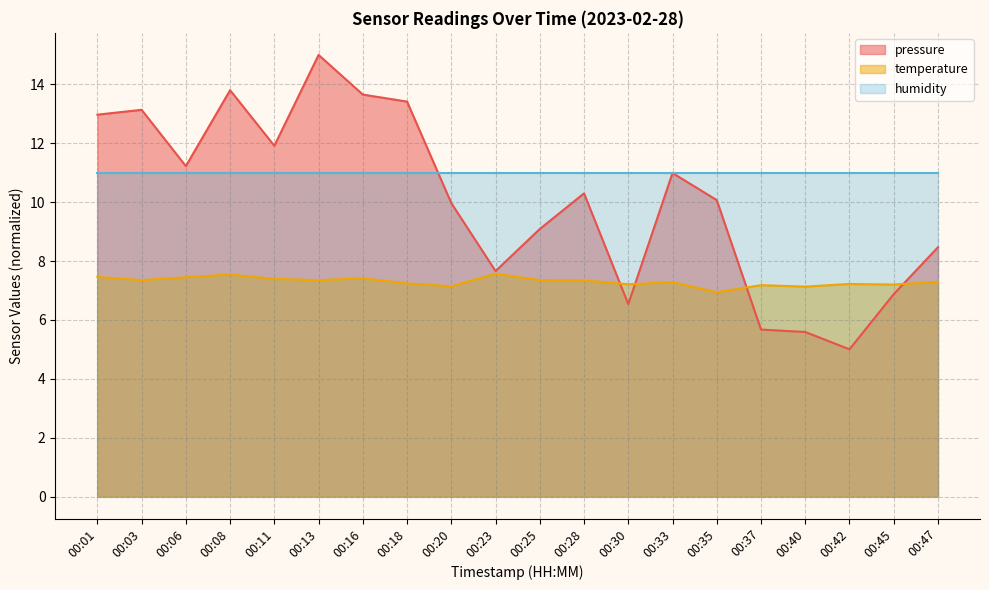

Rank the series by their average value, from lowest to highest.

temperature, pressure, humidity